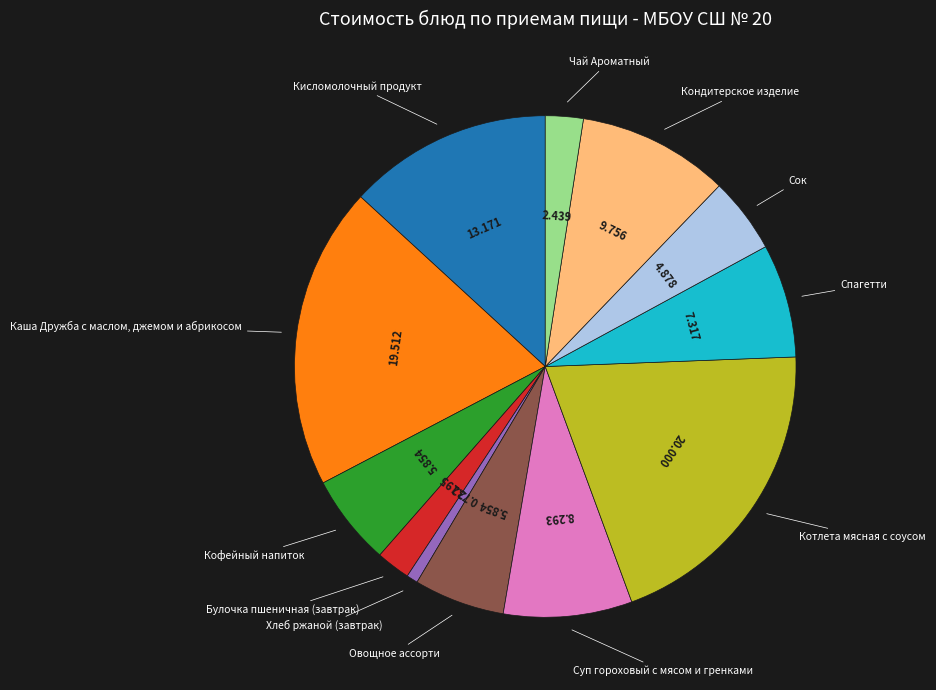

Is there a majority slice in this chart?

No